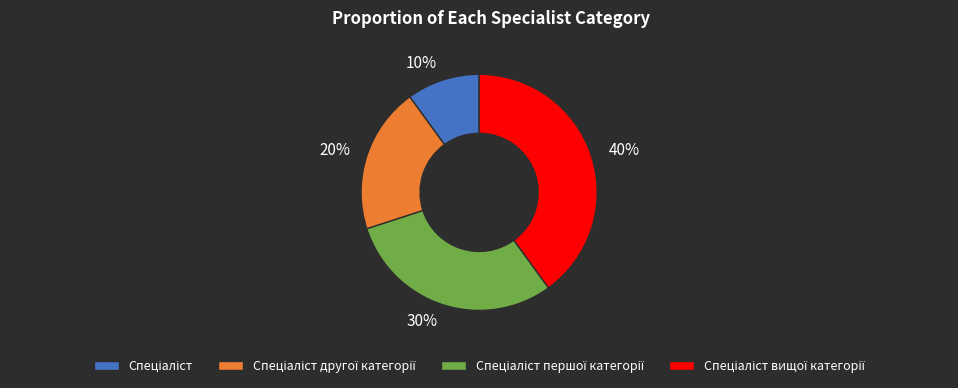

Does any single category account for the majority?

No